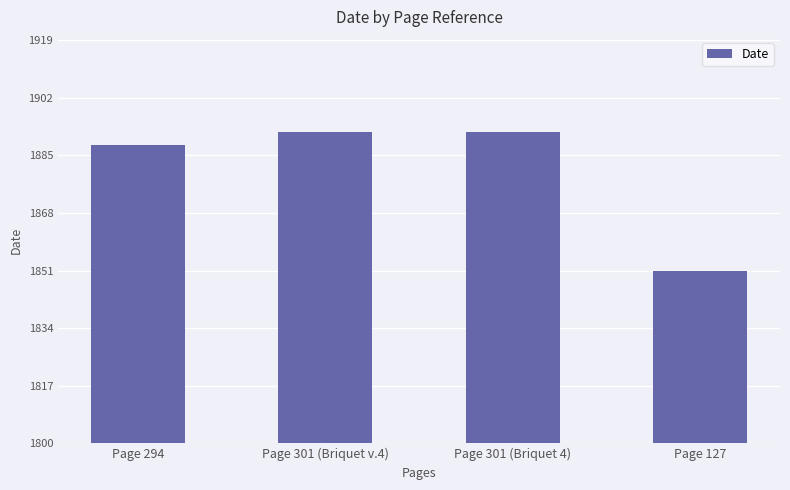

What is the ratio of the value at Page 301 (Briquet v.4) to the value at Page 301 (Briquet 4)?

1.0